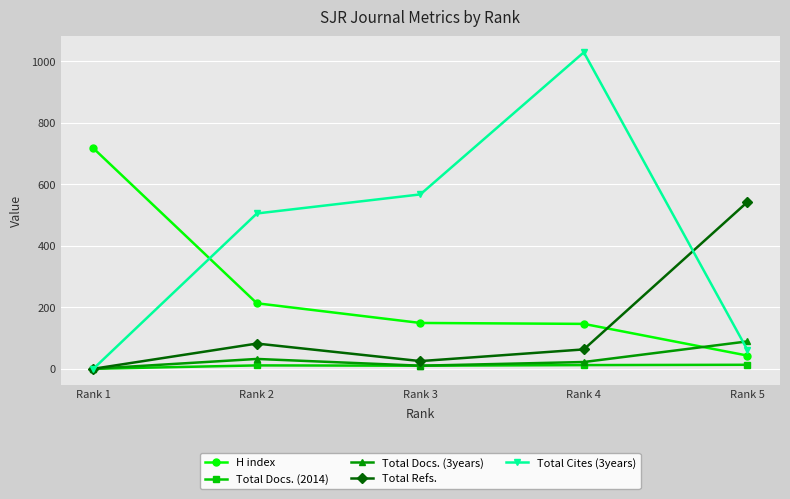

In Total Docs. (3years), how many points are higher than both neighbors (excluding endpoints)?

1